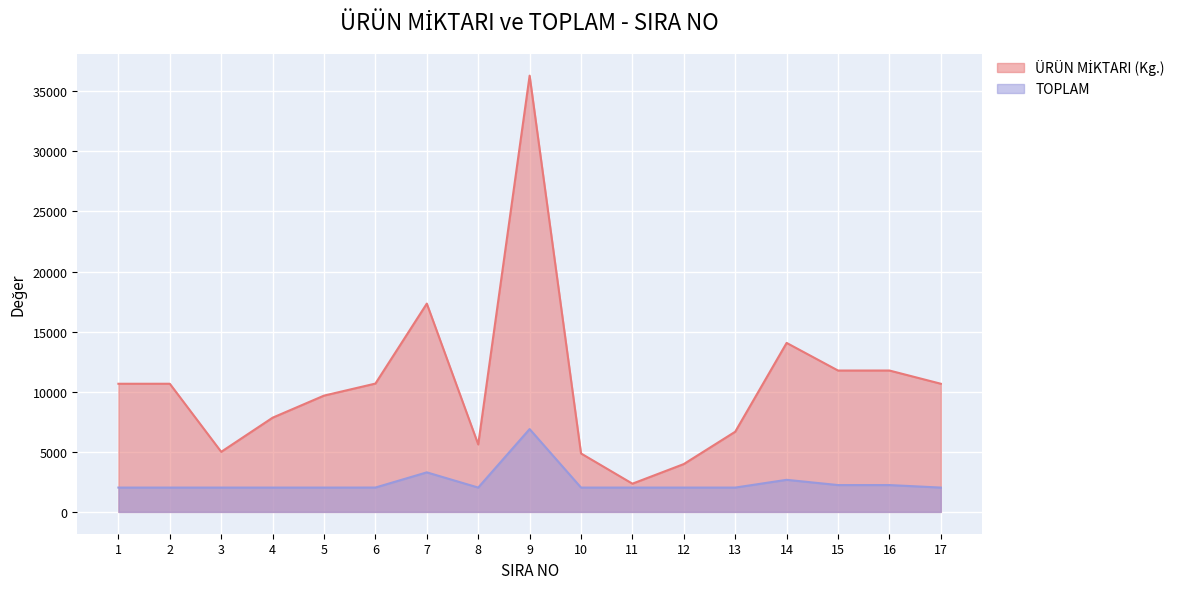

At how many categories does at least one series exceed 32618?

1